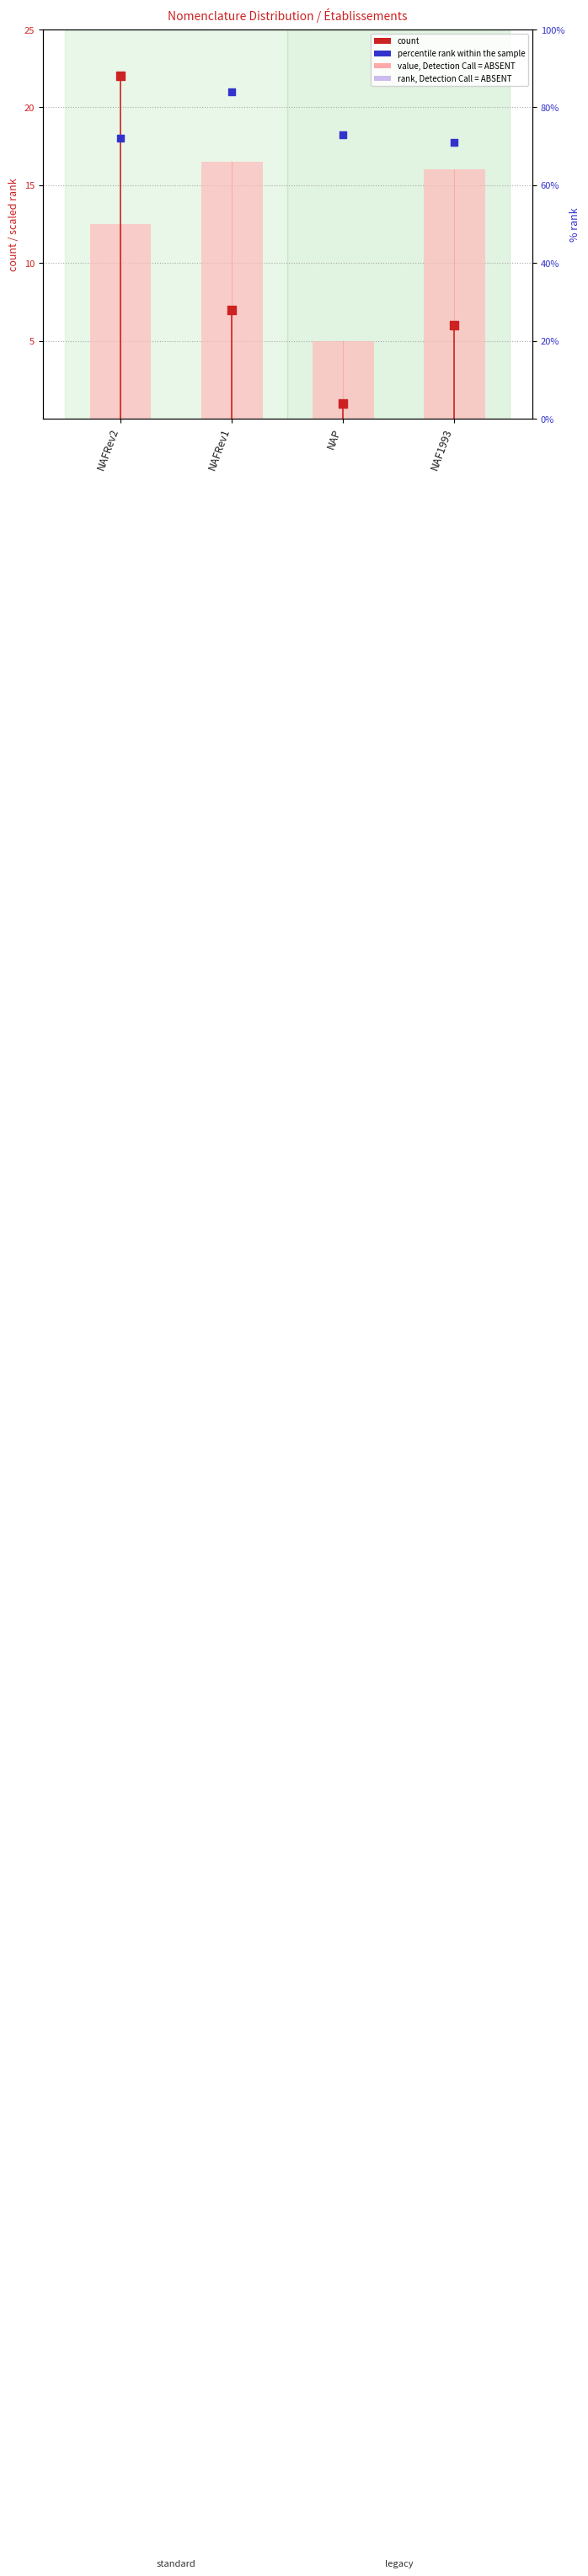

What are all the series names shown in the legend?

rank, Detection Call = ABSENT, count, percentile rank within the sample